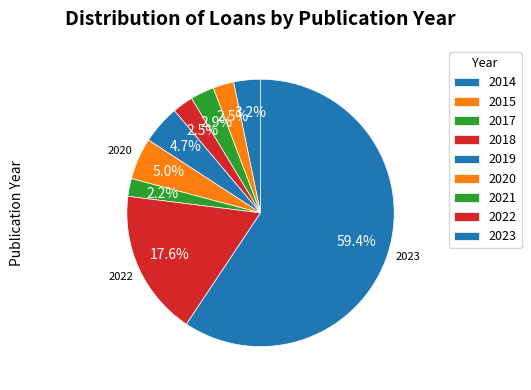

How many slices are in this pie chart?

9